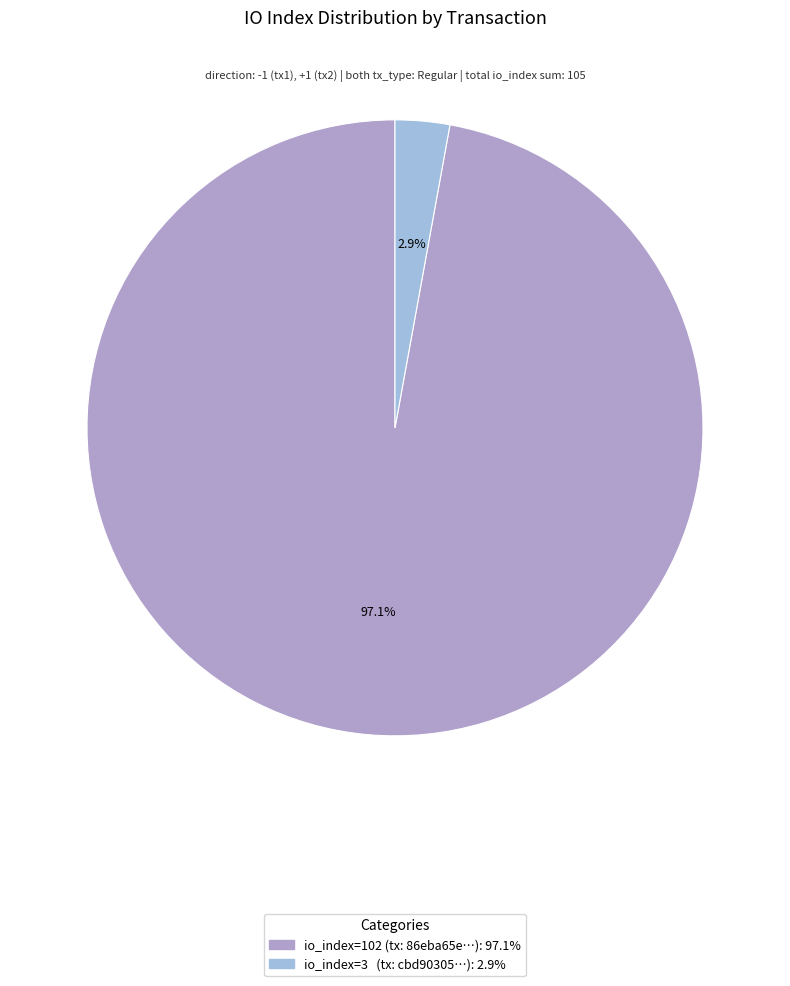

Which slice represents more than half of the pie?

io_index=102 (tx: 86eba65e…): 97.1%